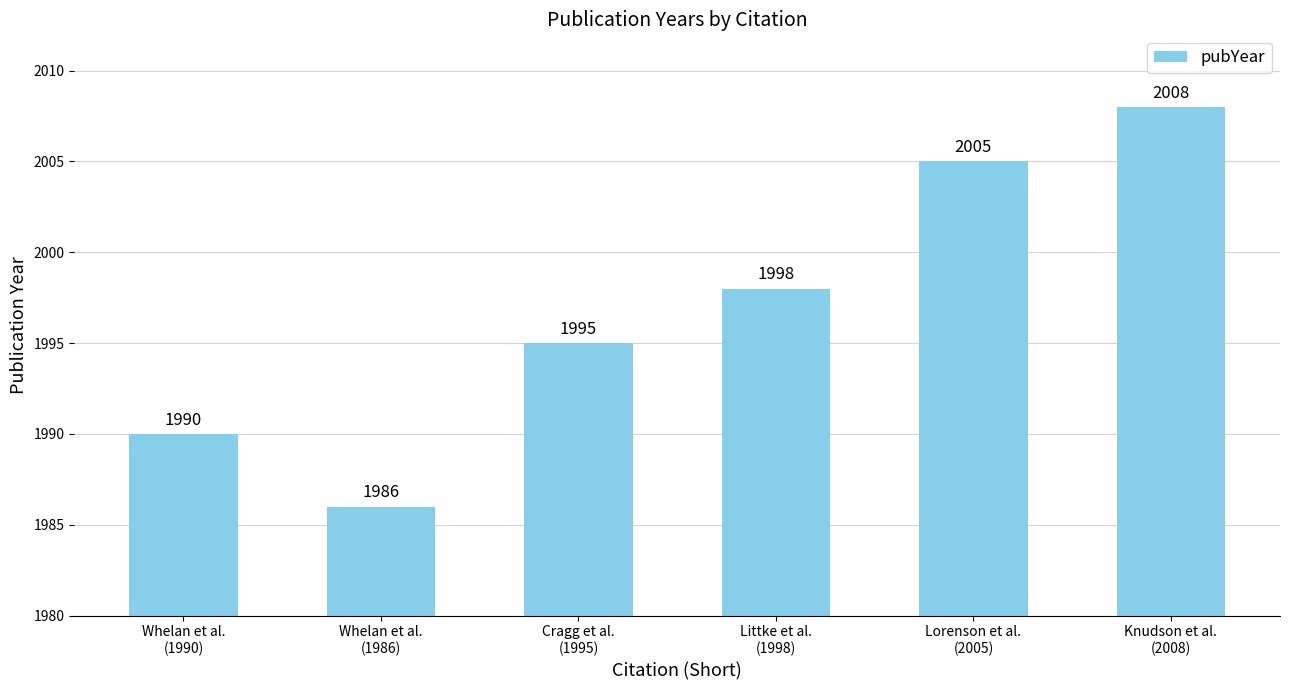

What is the sum of the values at Knudson et al.
(2008) and Whelan et al.
(1986)?

3994